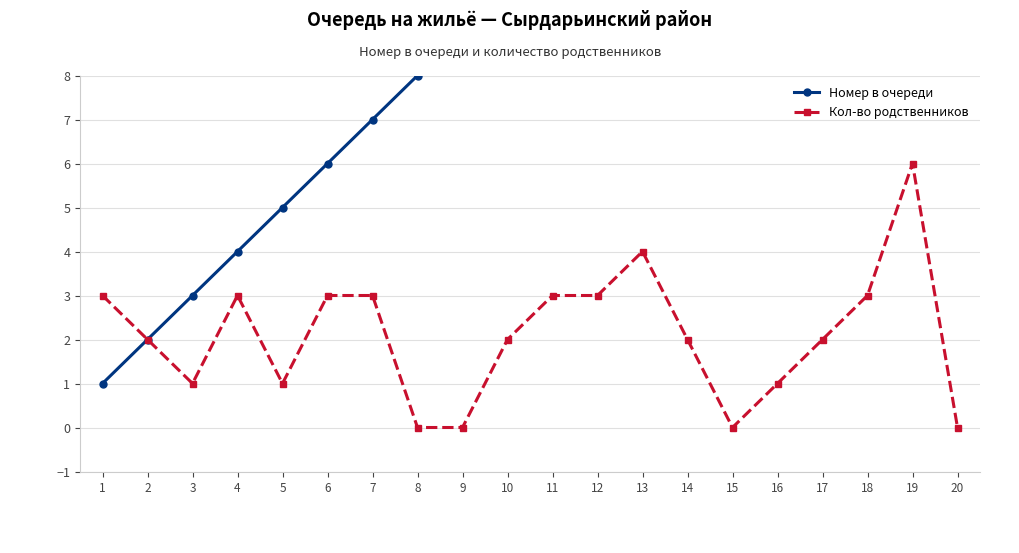

The value of Номер в очереди at 12 is 12. True or false?

True